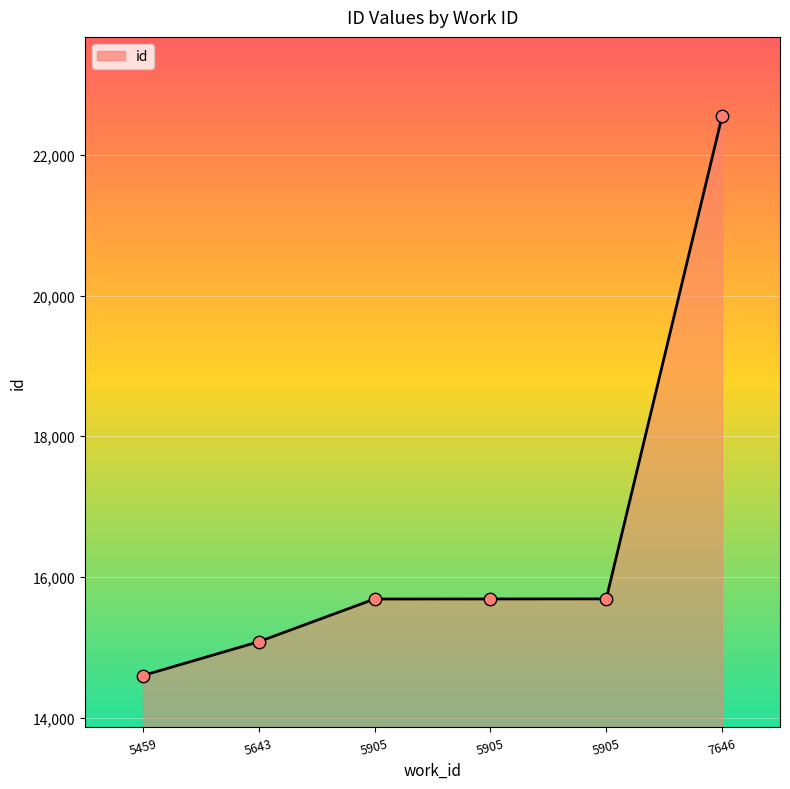

How many lines are shown in the chart?

1